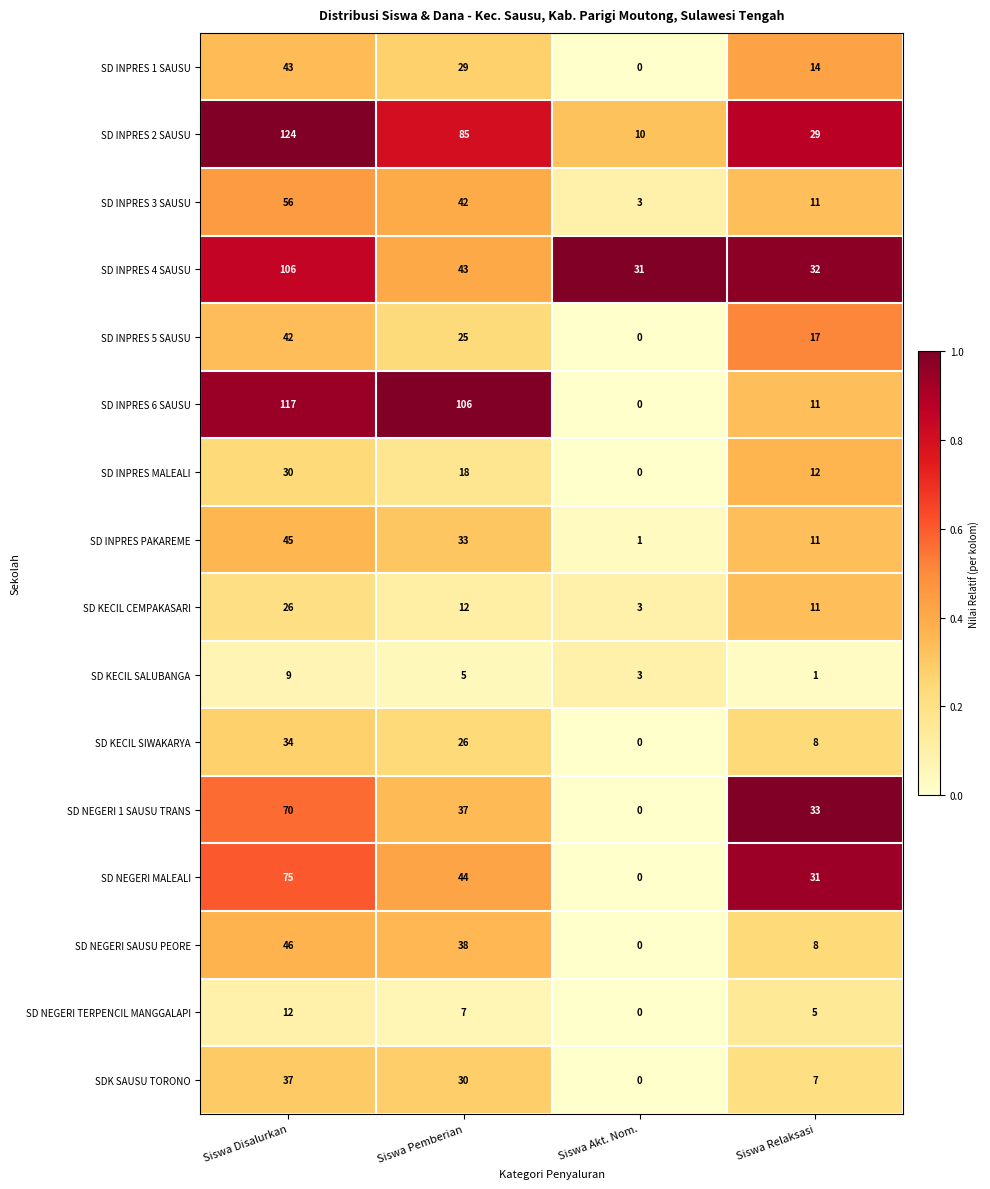

Which label corresponds to the smallest value in the chart?

Siswa Akt. Nom.